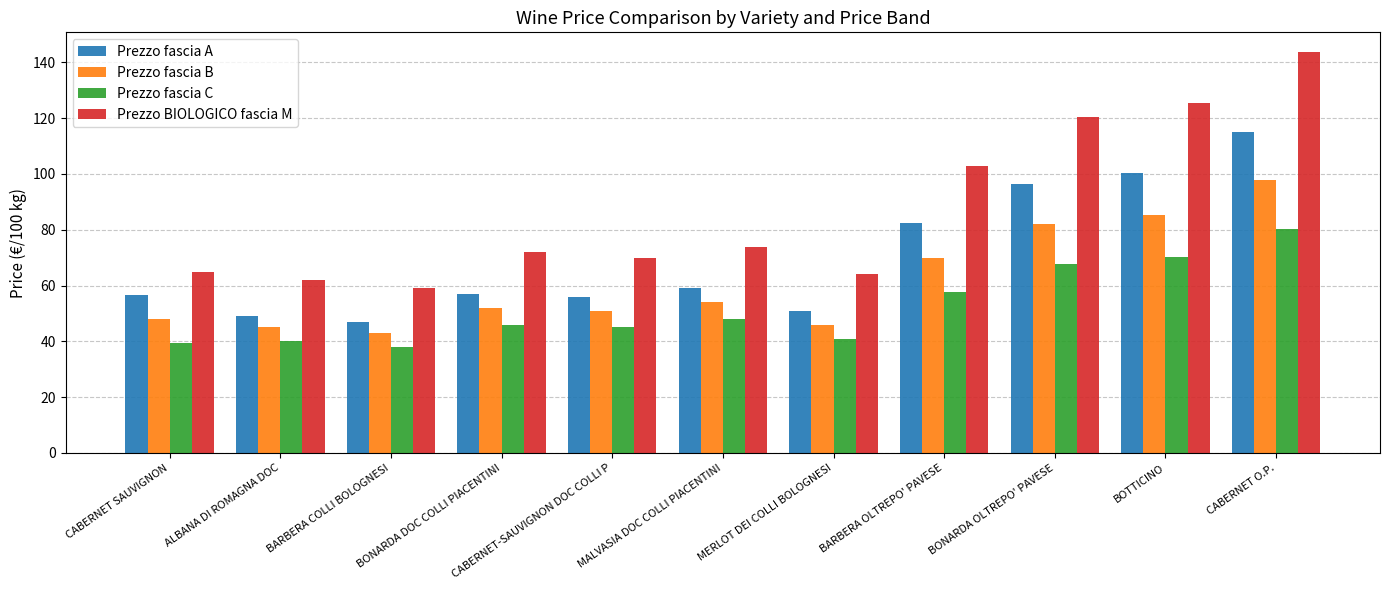

What is the lowest value of the Prezzo BIOLOGICO fascia M series?

59.0